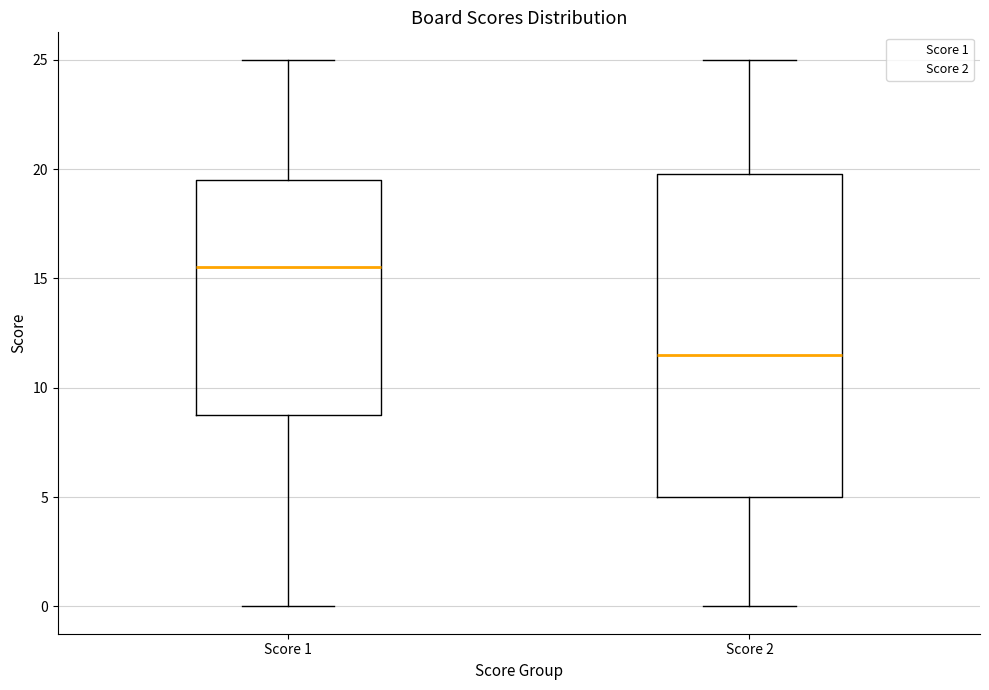

Which box has the lowest median line?

Score 2